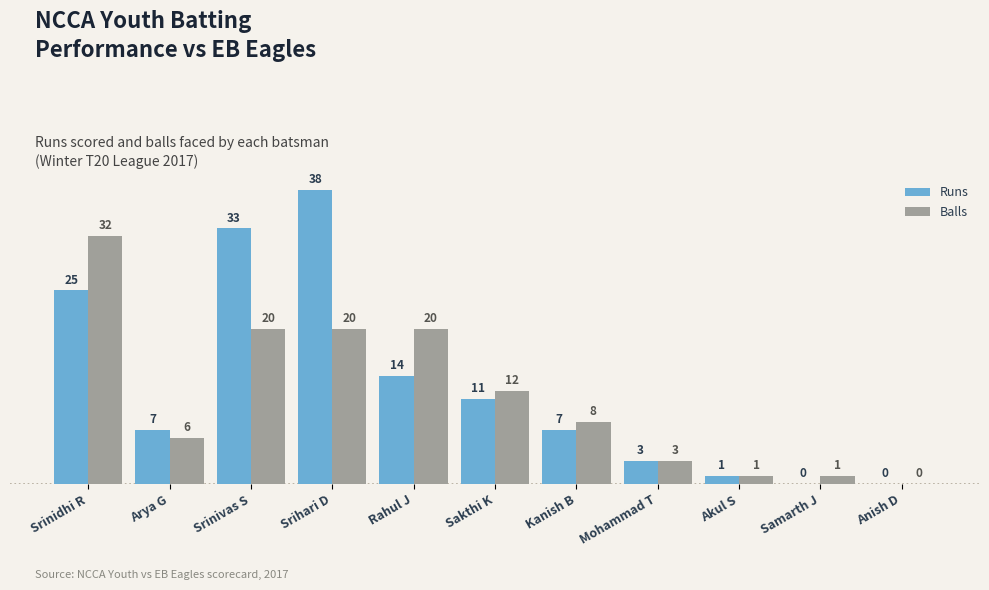

Is the value of Runs at Rahul J greater than the value of Balls at Samarth J?

Yes